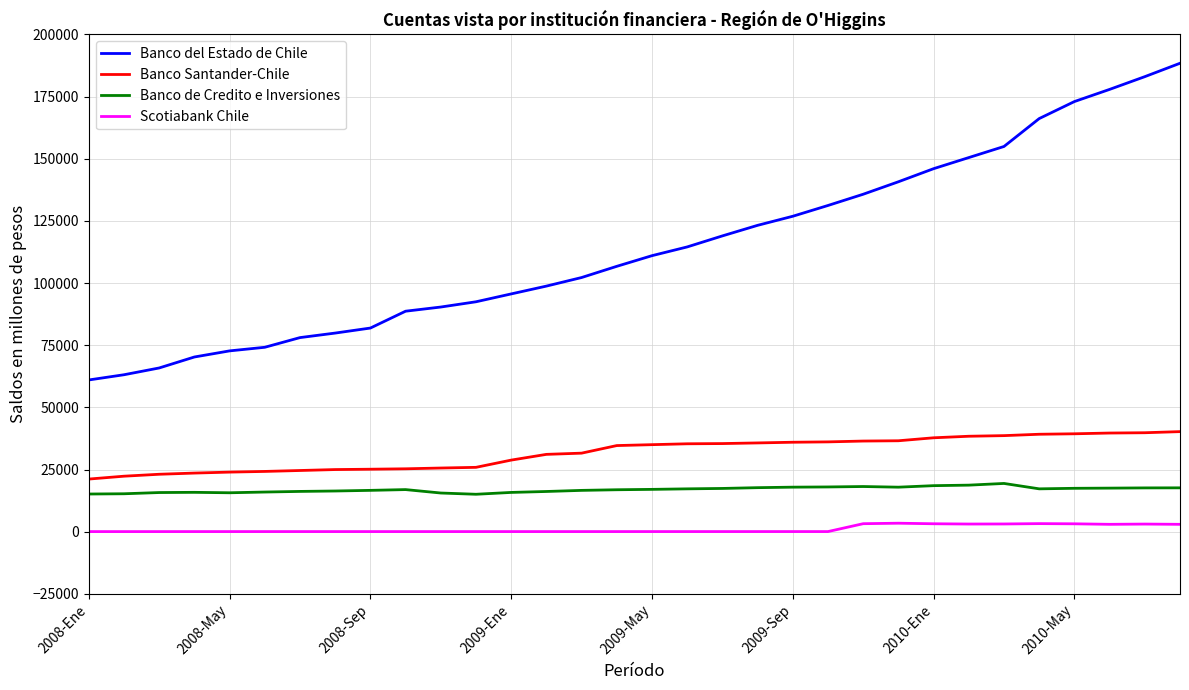

True or false: Banco del Estado de Chile and Banco de Credito e Inversiones intersect in this chart.

False